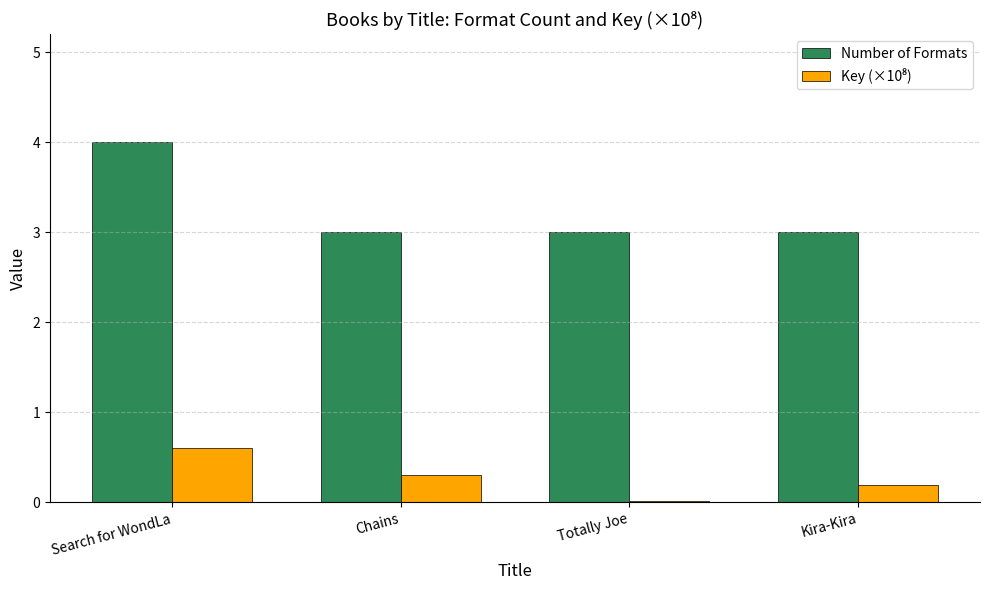

Between Search for WondLa and Kira-Kira, which series saw the biggest shift?

Number of Formats